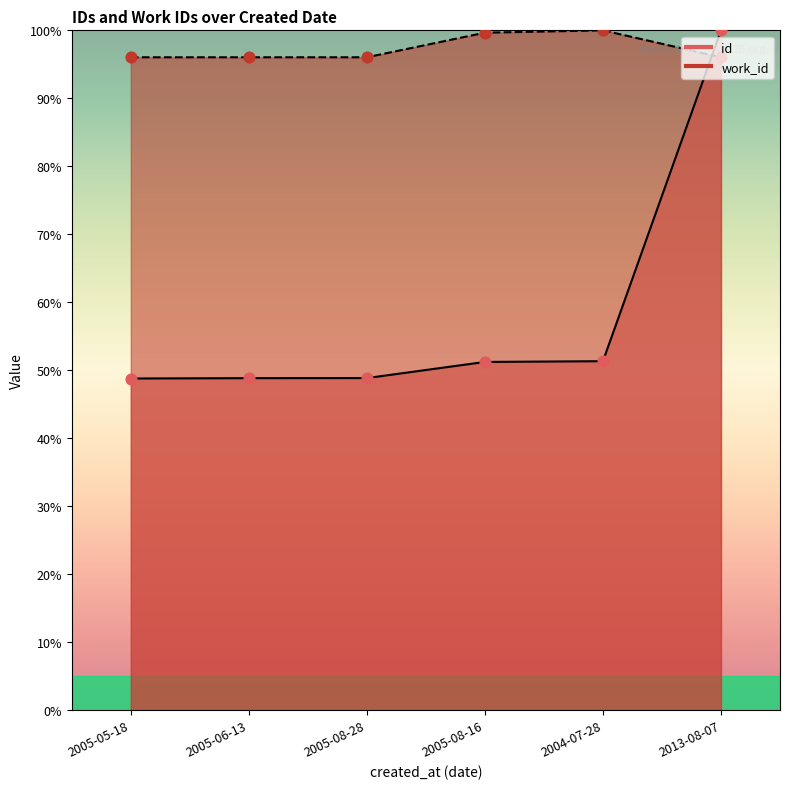

At which category is the sum across all series the highest?

2013-08-07